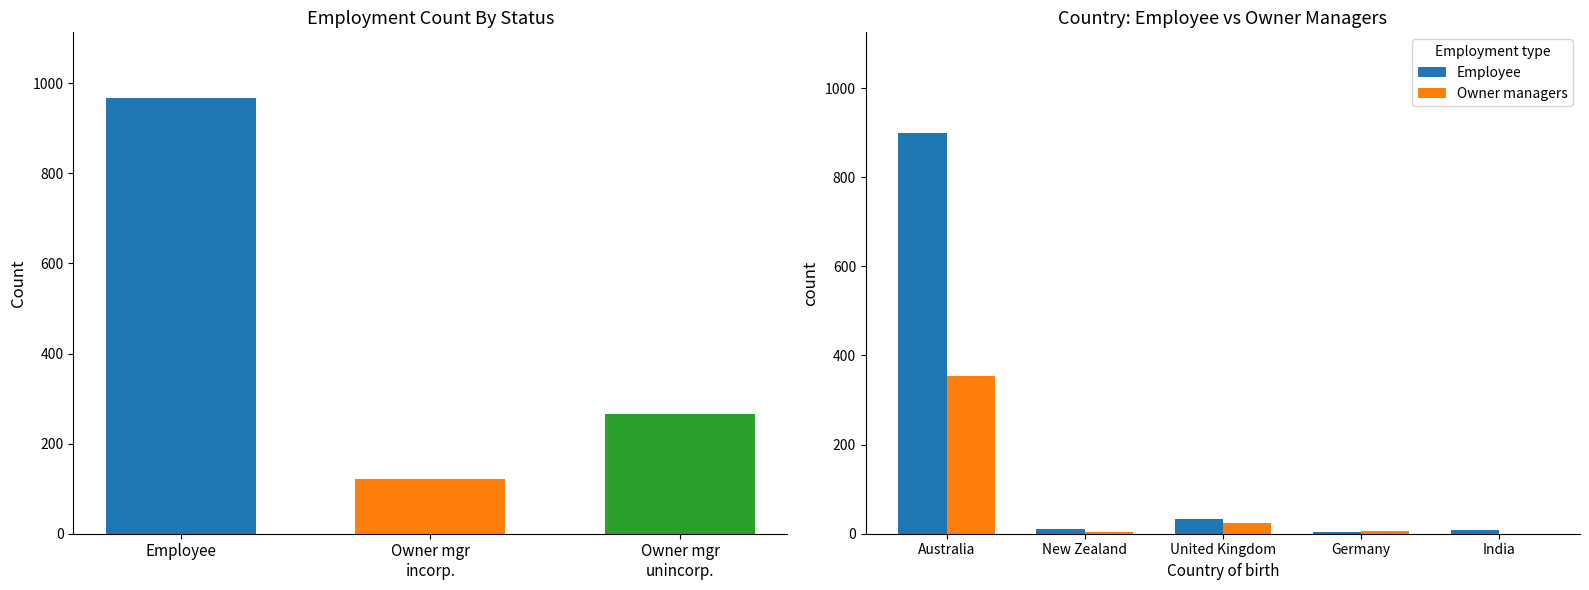

What is the label of the 3rd bar from the left?

United Kingdom